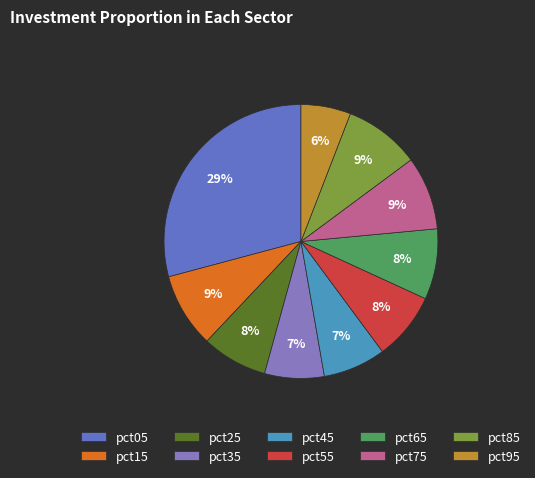

Rank the categories by value from lowest to highest.

pct95, pct35, pct45, pct25, pct55, pct65, pct75, pct15, pct85, pct05